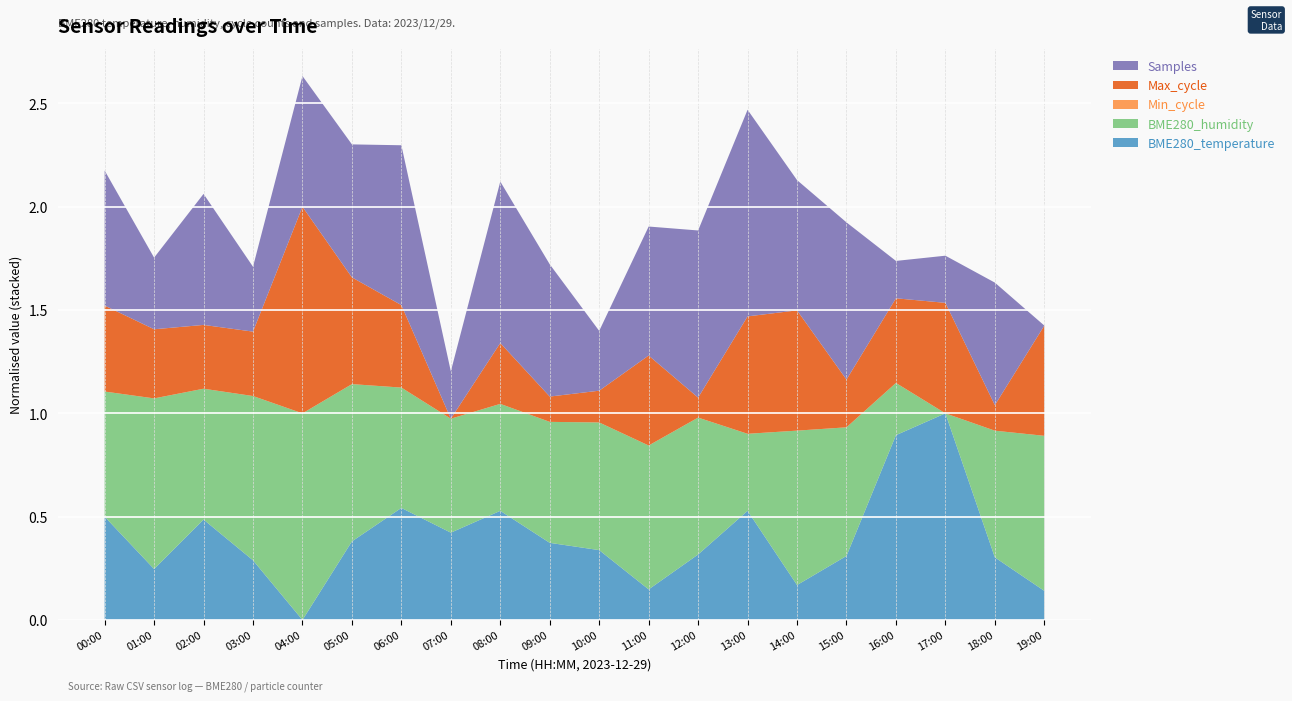

Reading left to right, list all the values displayed in this chart.

BME280_temperature: 5.8	5.4	5.8	5.5	5.1	5.6	5.9	5.7	5.8	5.6	5.6	5.3	5.5	5.8	5.3	5.5	6.4	6.5	5.5	5.3
BME280_humidity: 70.3	71.7	70.5	71.5	72.9	71.3	70.2	70.0	69.7	70.2	70.4	70.9	70.7	68.8	71.2	70.4	68.0	66.4	70.3	71.2
Min_cycle: 32.0	32.0	32.0	32.0	32.0	32.0	32.0	32.0	32.0	32.0	32.0	32.0	32.0	32.0	32.0	32.0	32.0	32.0	32.0	32.0
Max_cycle: 35063.0	34870.0	34809.0	34816.0	36445.0	35301.0	35023.0	34078.0	34775.0	34368.0	34442.0	35109.0	34307.0	35423.0	35456.0	34625.0	35048.0	35344.0	34371.0	35341.0
Samples: 5462223.0	5452112.0	5461581.0	5451031.0	5461536.0	5461895.0	5466178.0	5448239.0	5466438.0	5461779.0	5450224.0	5461258.0	5467342.0	5473637.0	5461461.0	5465756.0	5446650.0	5448207.0	5460225.0	5440689.0